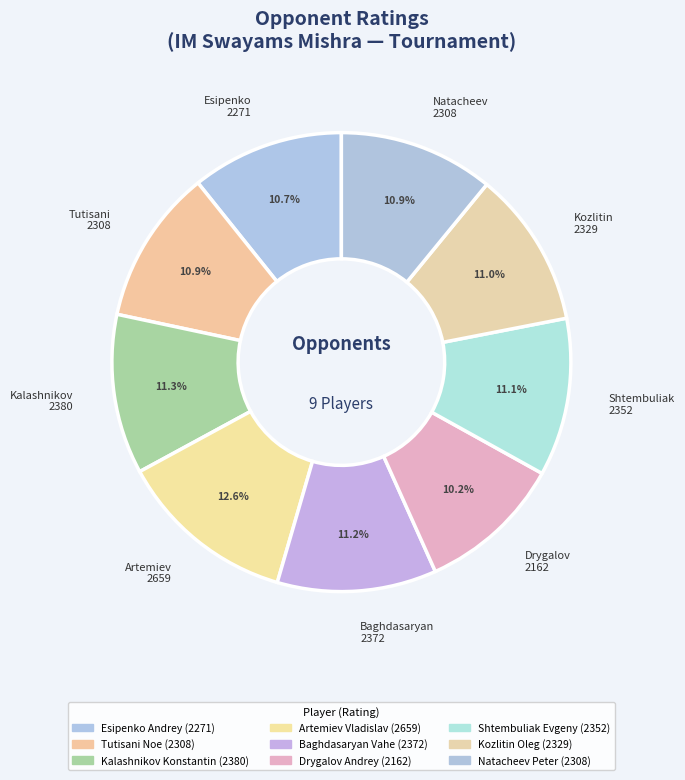

Is there any slice that represents more than half of the pie?

No